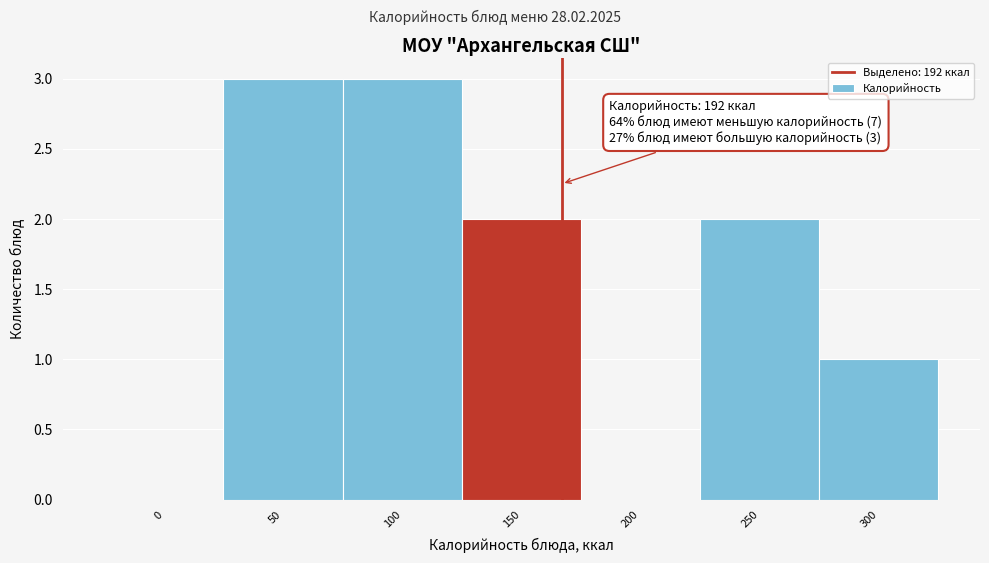

Reading right to left, extract all data points from this chart.

300=1	250=2	200=0	150=2	100=3	50=3	0=0